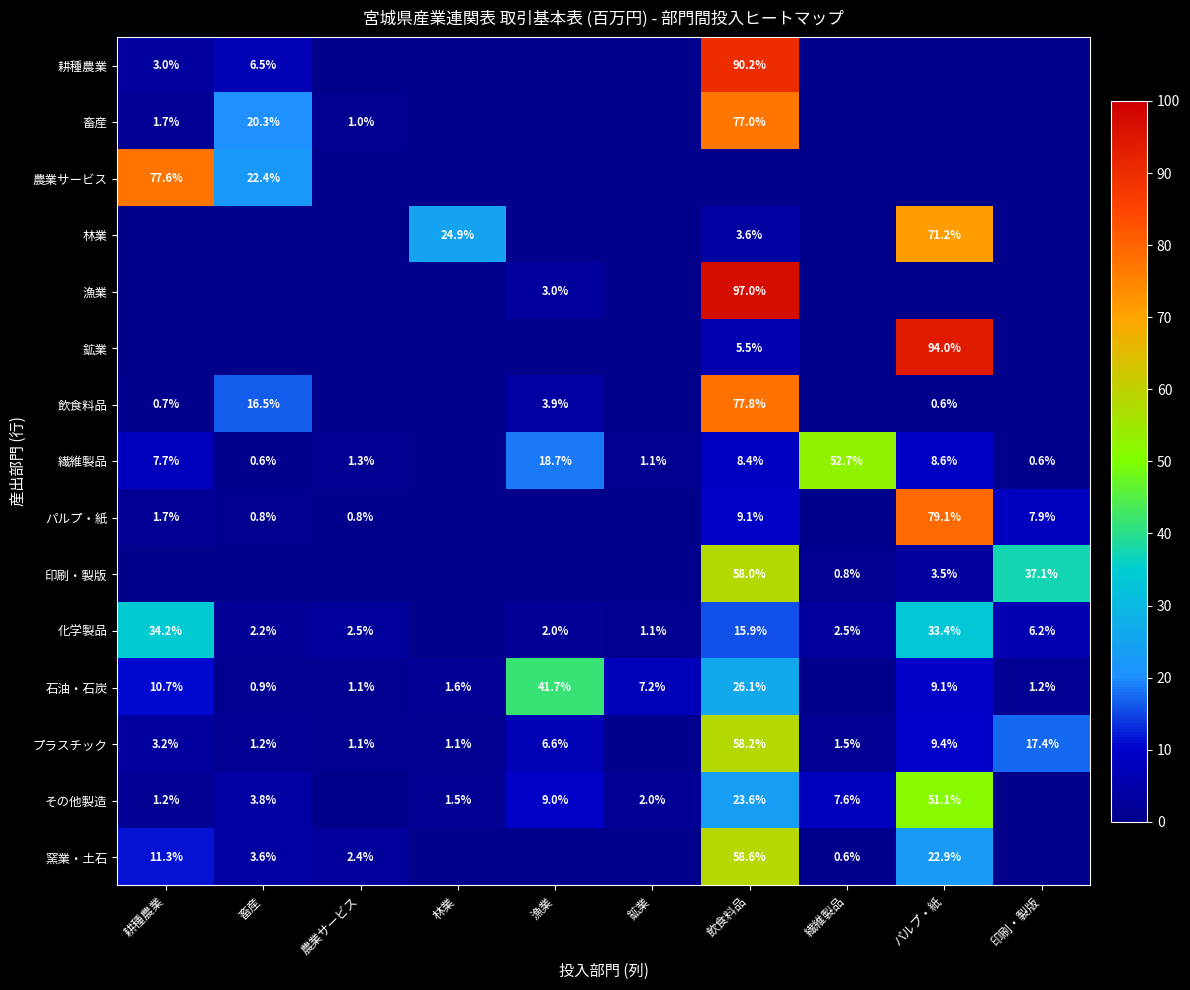

The 印刷・製版 series shows 0.4 at 漁業. True or false?

True